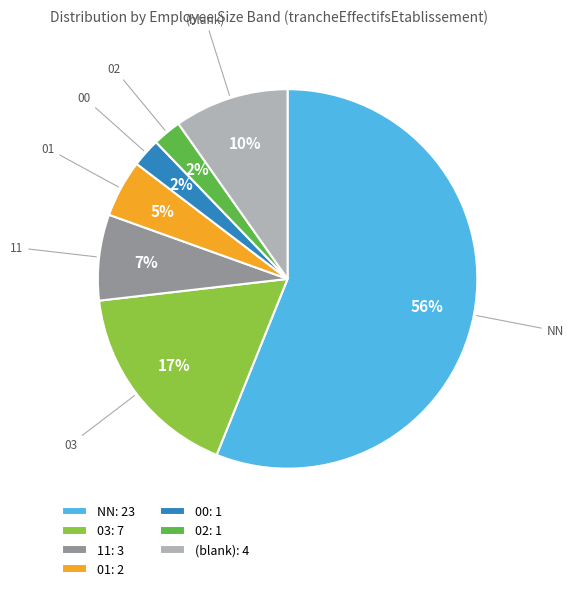

Is there a majority slice in this chart?

Yes